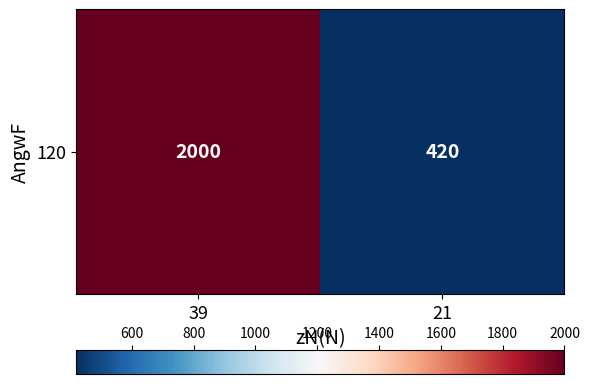

What is the sum of the values at 21 and 39?

2420